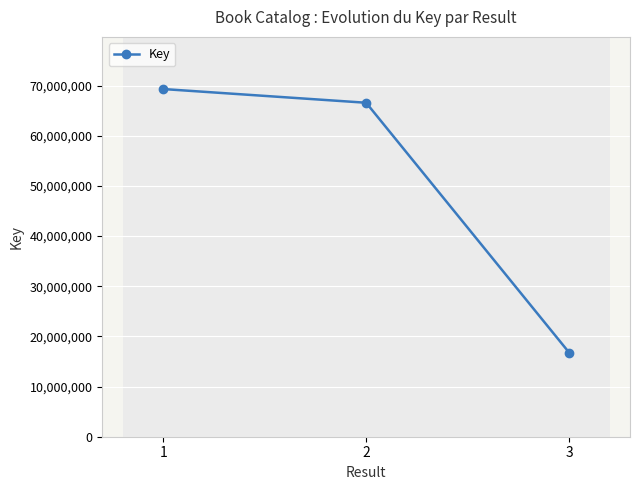

Which label corresponds to the smallest value in the chart?

3